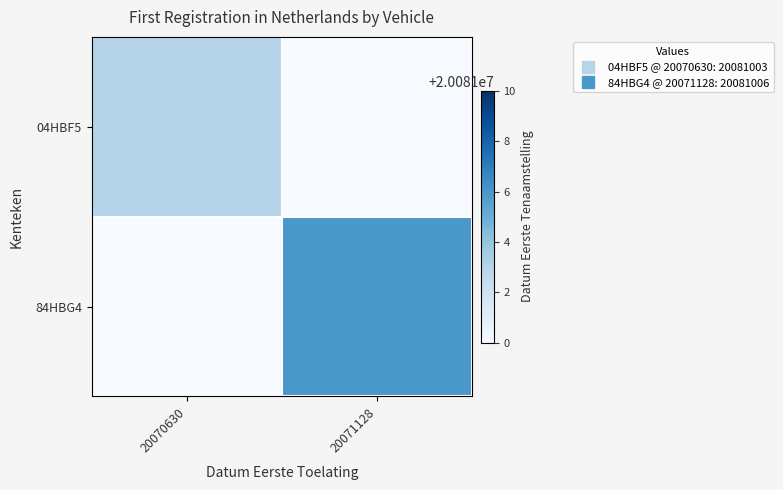

At which category is the sum across all series the highest?

20071128